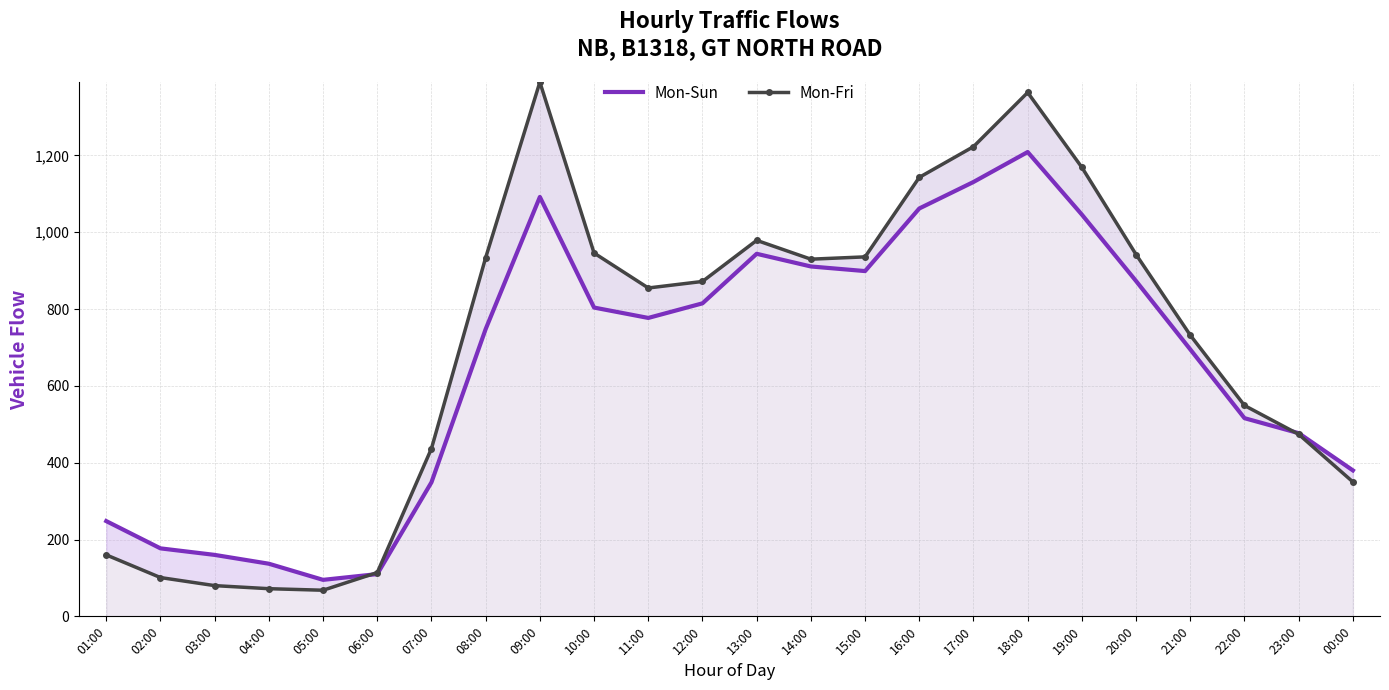

At which label does Mon-Fri reach its peak?

09:00